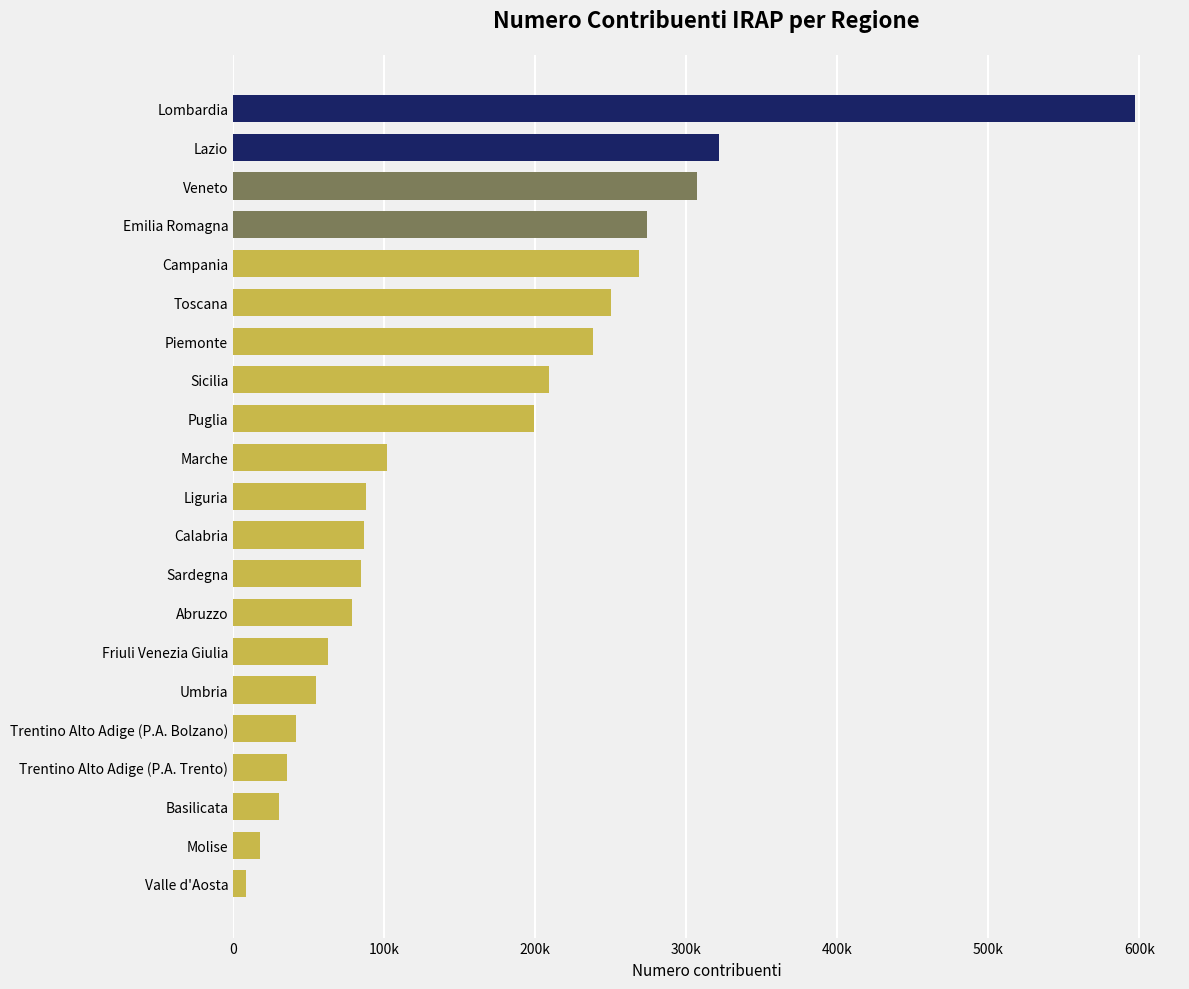

Are the bars grouped side by side (vs. stacked)?

No